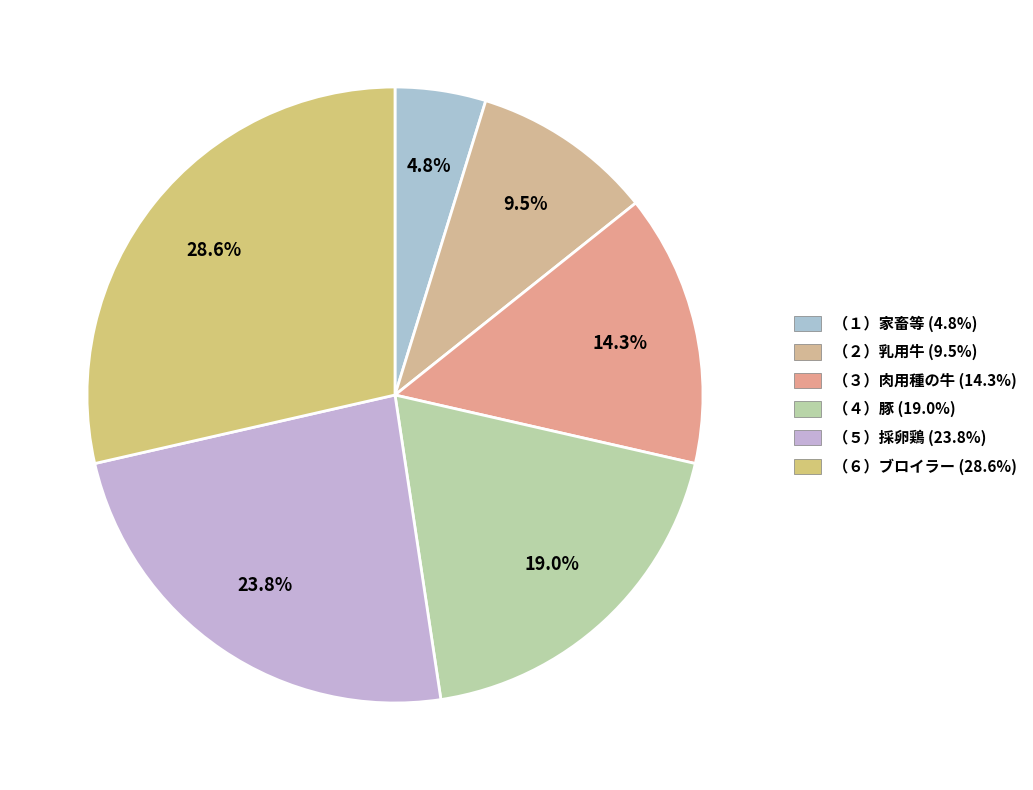

Which slice is the smallest?

（１）家畜等を販売目的で飼養している経営体数と飼養頭羽数